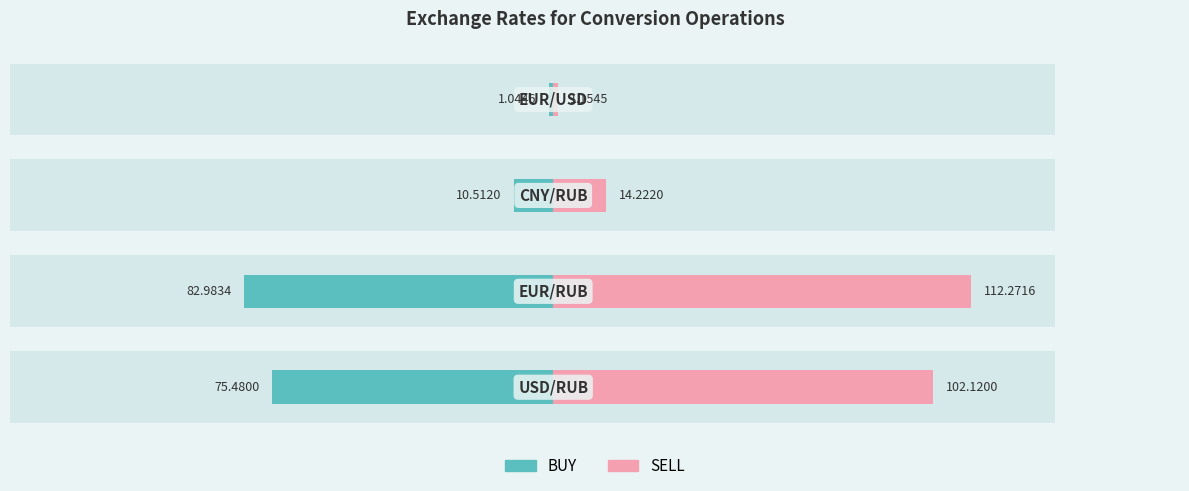

Between 0 and 3, which series saw the biggest shift?

SELL